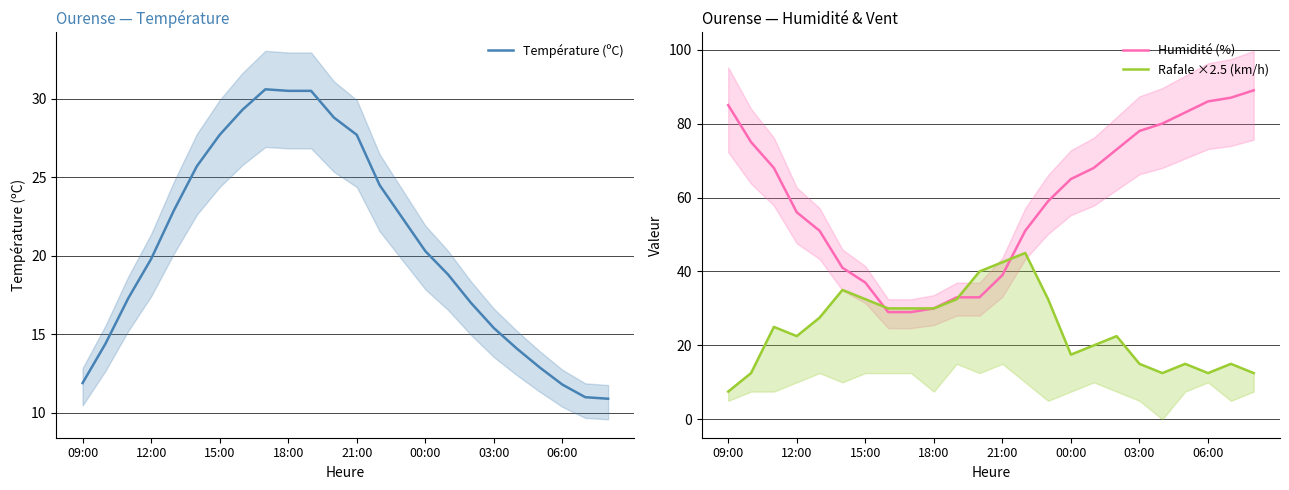

True or false: Température (ºC) has more than 1 interior local peaks.

False